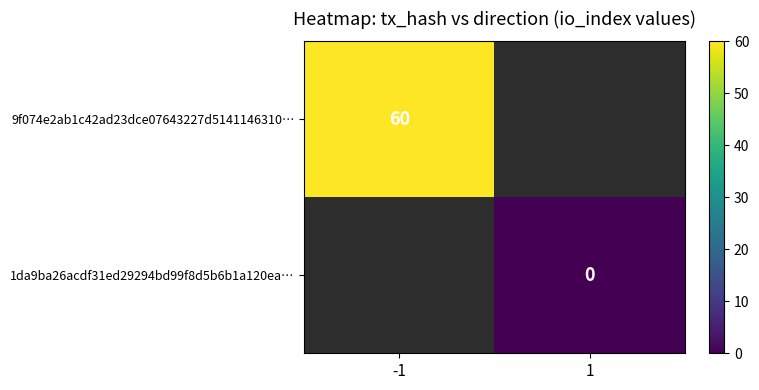

The value of 9f074e2ab1c42ad23dce07643227d5141146310… at -1 is 60. True or false?

True